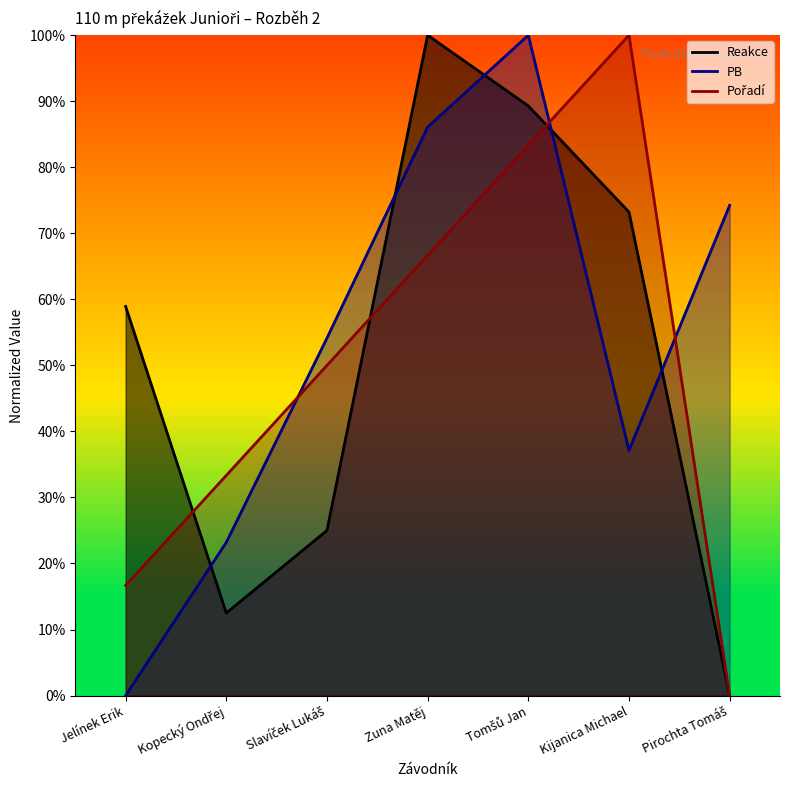

How many interior local valleys does the Reakce (line) series have?

1